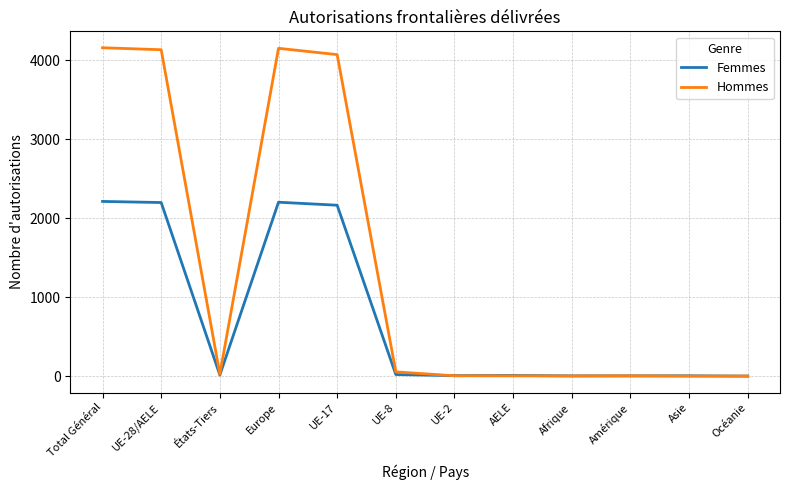

Between UE-28/AELE and UE-8, which series saw the biggest shift?

Hommes